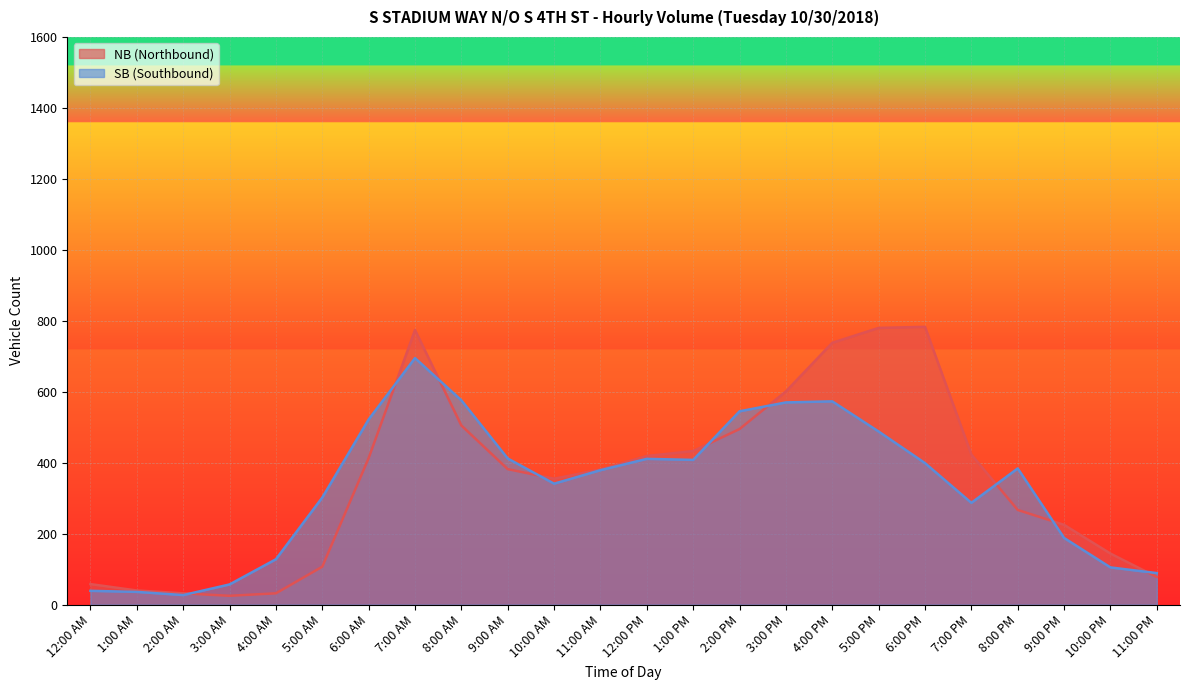

List the labels in order of SB value, largest first.

7:00 AM, 8:00 AM, 4:00 PM, 3:00 PM, 2:00 PM, 6:00 AM, 5:00 PM, 9:00 AM, 12:00 PM, 1:00 PM, 6:00 PM, 8:00 PM, 11:00 AM, 10:00 AM, 5:00 AM, 7:00 PM, 9:00 PM, 4:00 AM, 10:00 PM, 11:00 PM, 3:00 AM, 12:00 AM, 1:00 AM, 2:00 AM